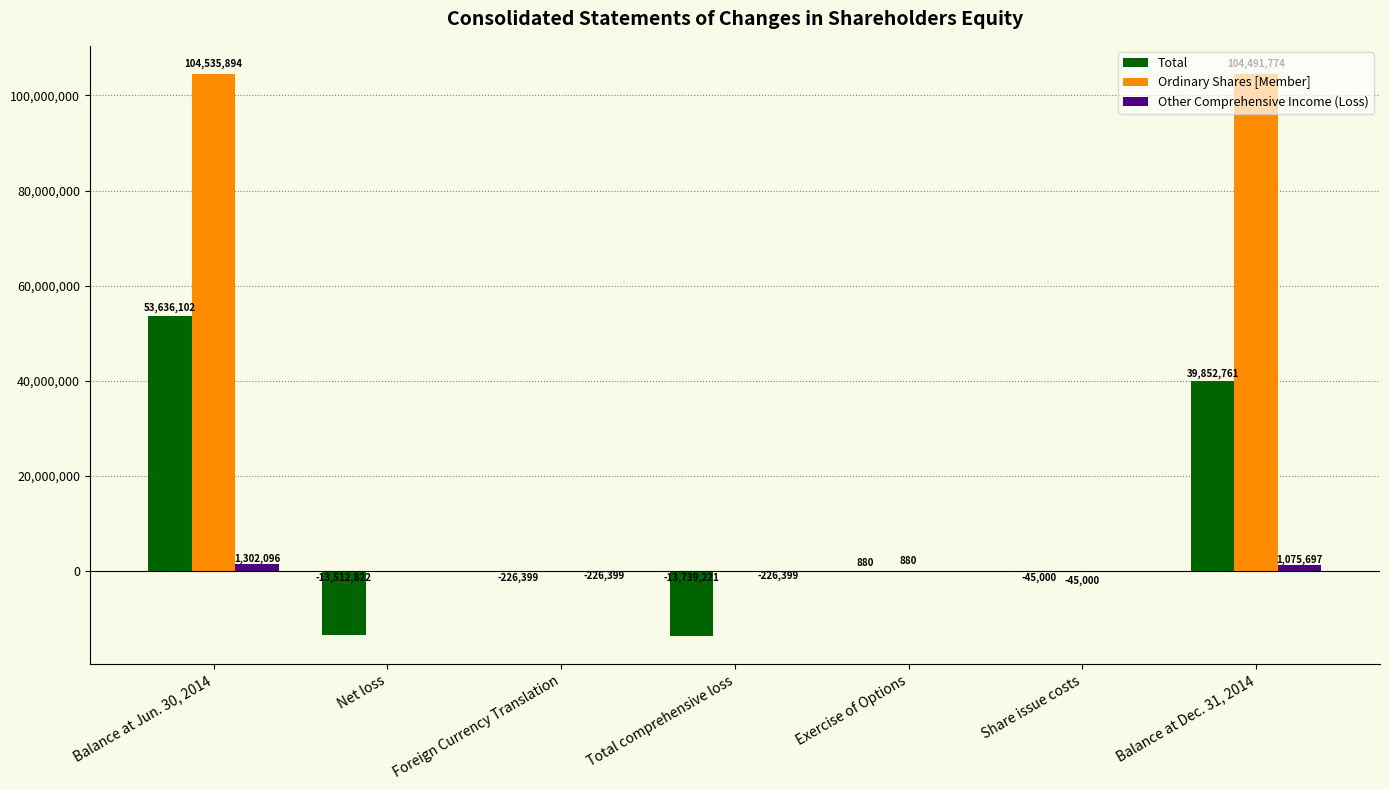

At which category is the sum across all series the highest?

Balance at Jun. 30, 2014